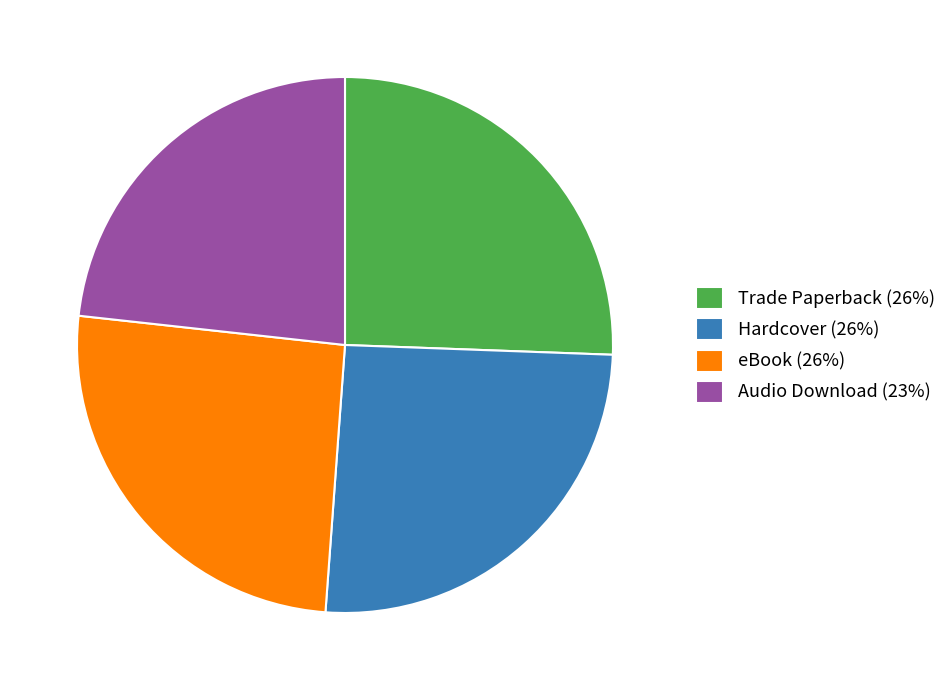

The Trade Paperback slice represents 26% of the pie. True or false?

True